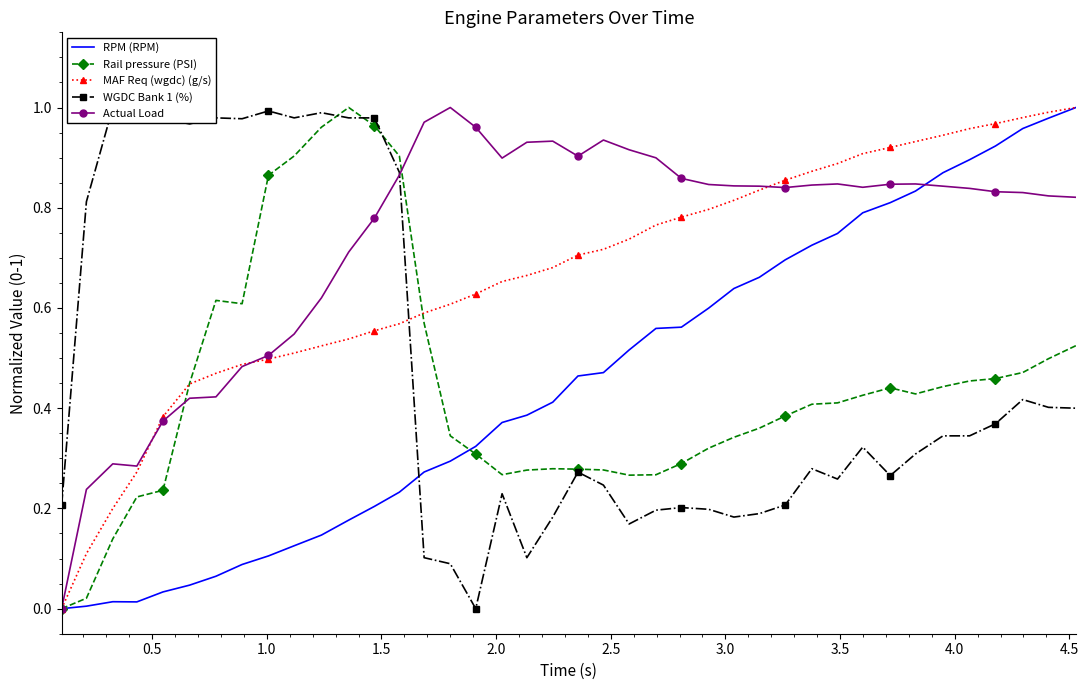

True or false: WGDC Bank 1 (%) has a value of 0.3 at 19.

False